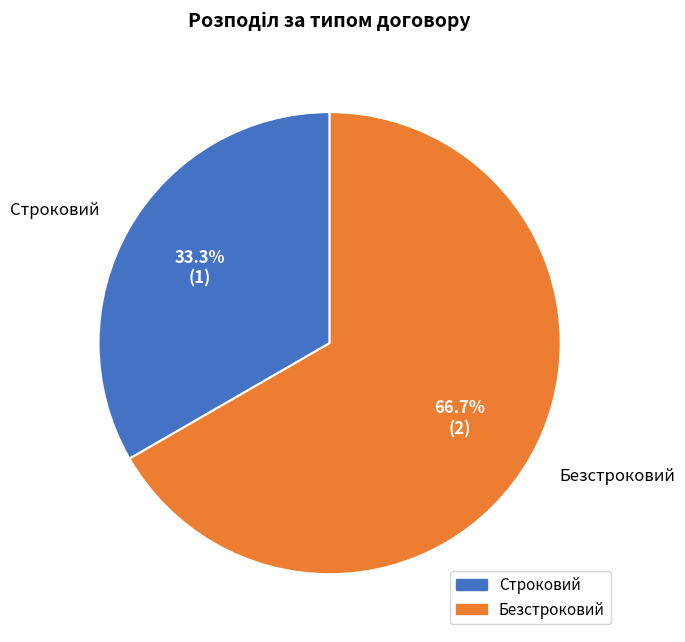

True or false: Безстроковий accounts for 56% of the total.

False